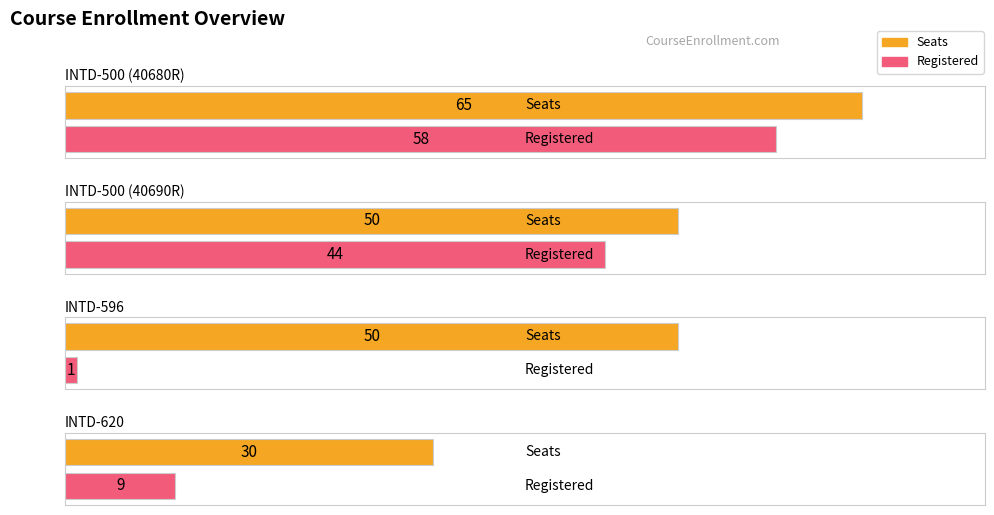

What is the lowest value of the Registered series?

1